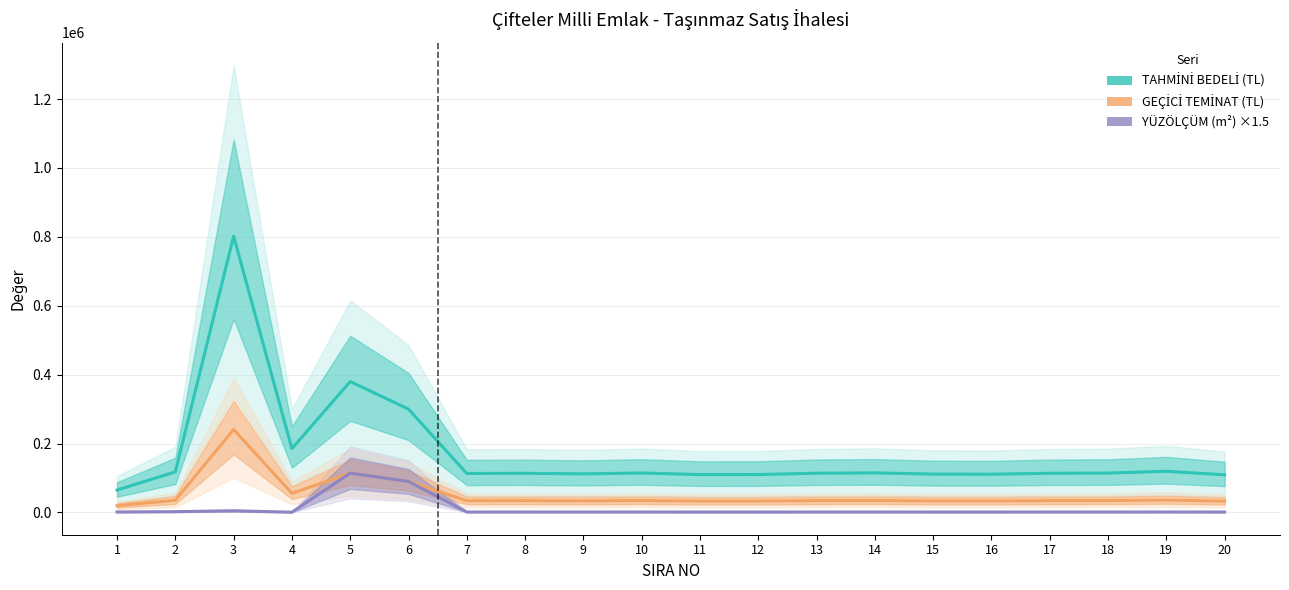

What is the difference between the maximum and minimum values in the YÜZÖLÇÜM (m²) ×1.5 series?

113360.8